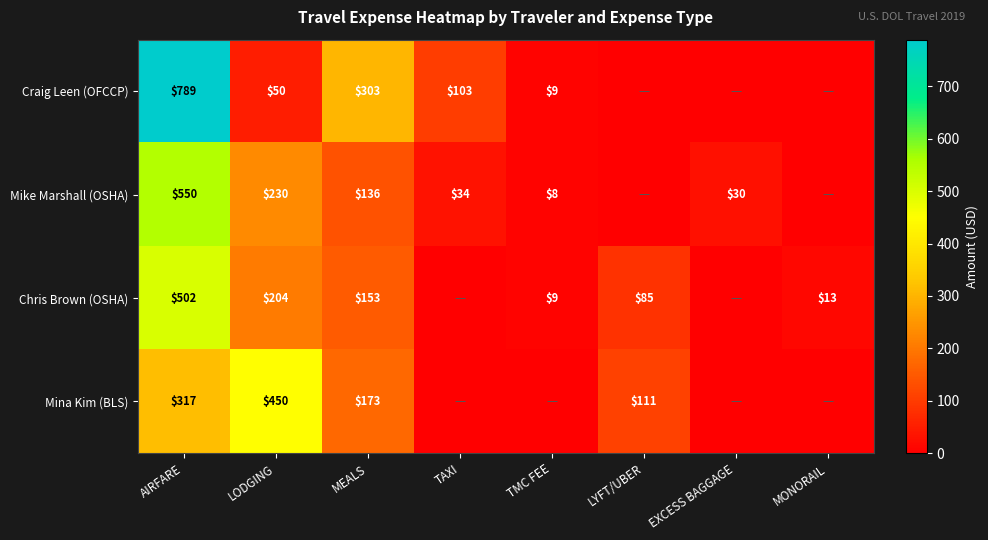

Which label corresponds to the largest value in the chart?

AIRFARE